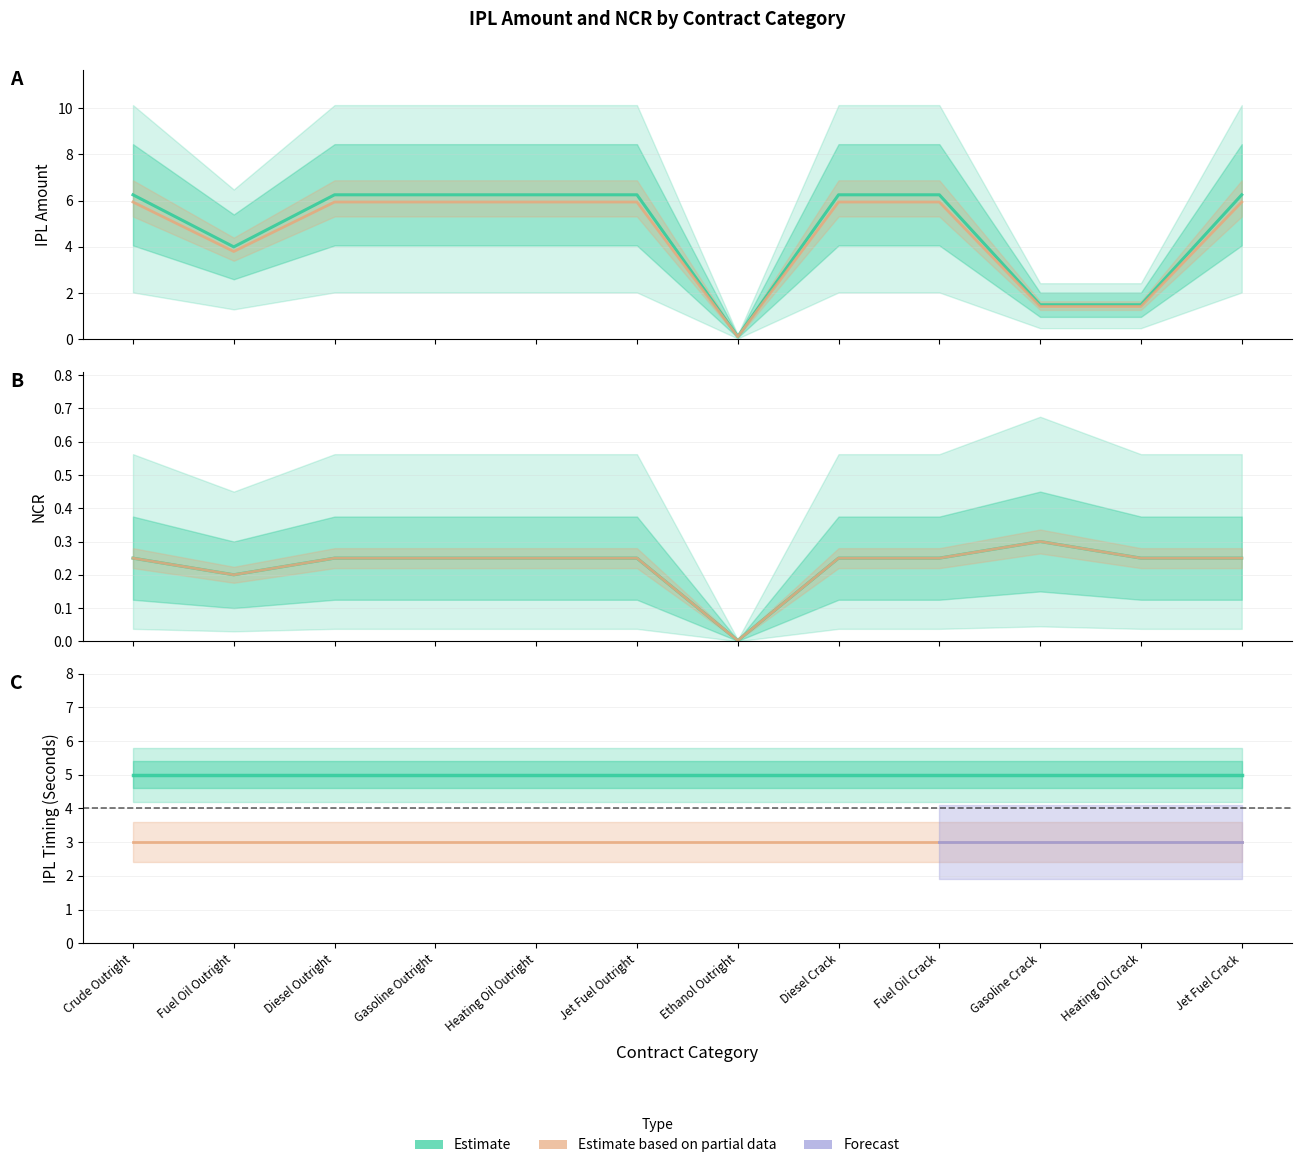

True or false: IPL Amount and NCR intersect in this chart.

False